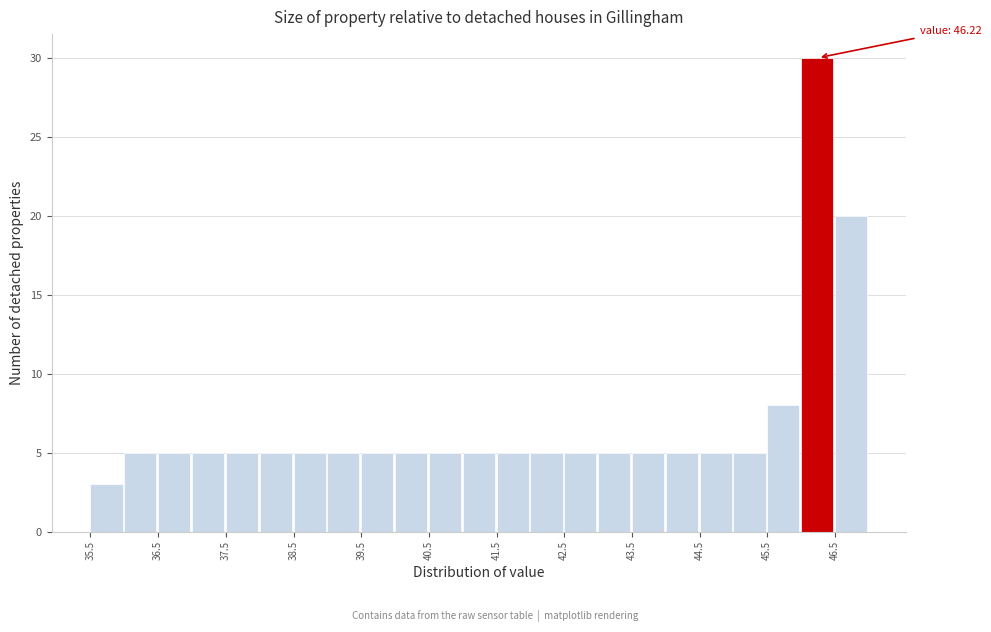

Over which range of the x-axis is the bar tallest?

46.0 to 46.5